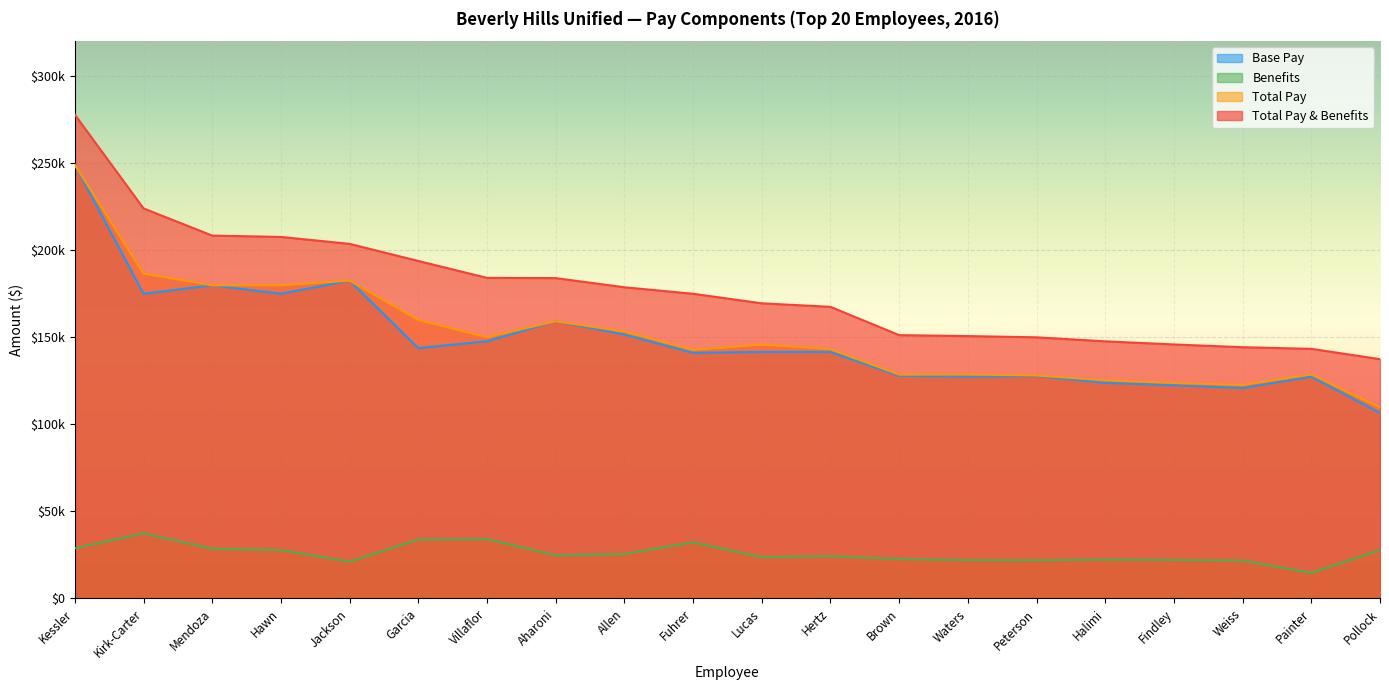

How many values in the Base Pay series exceed 141561?

11